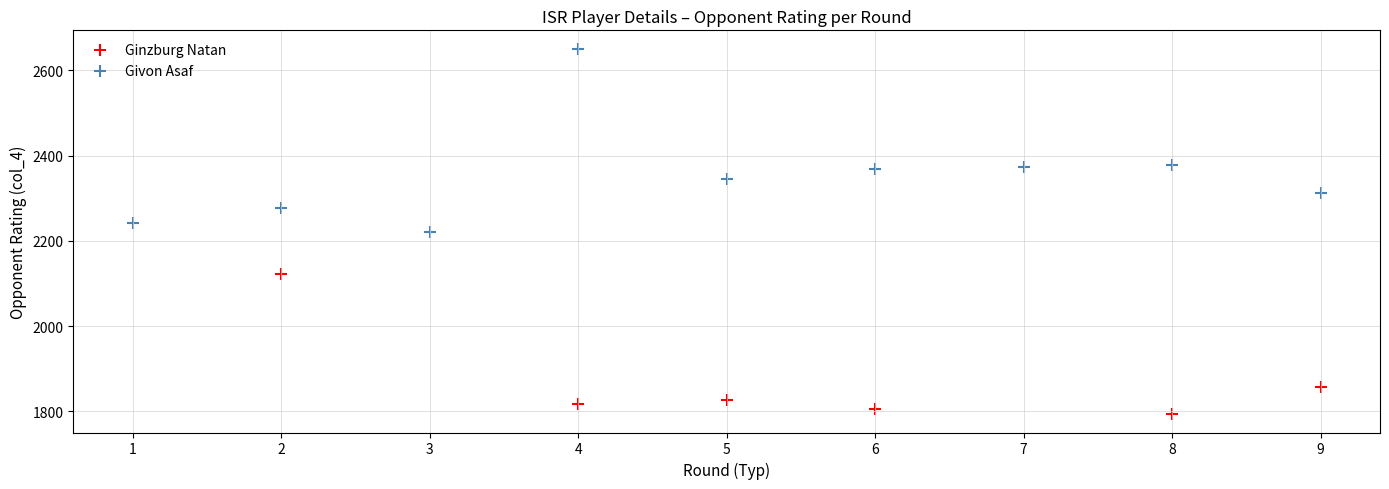

Which series contains the lowest Y value?

Ginzburg Natan